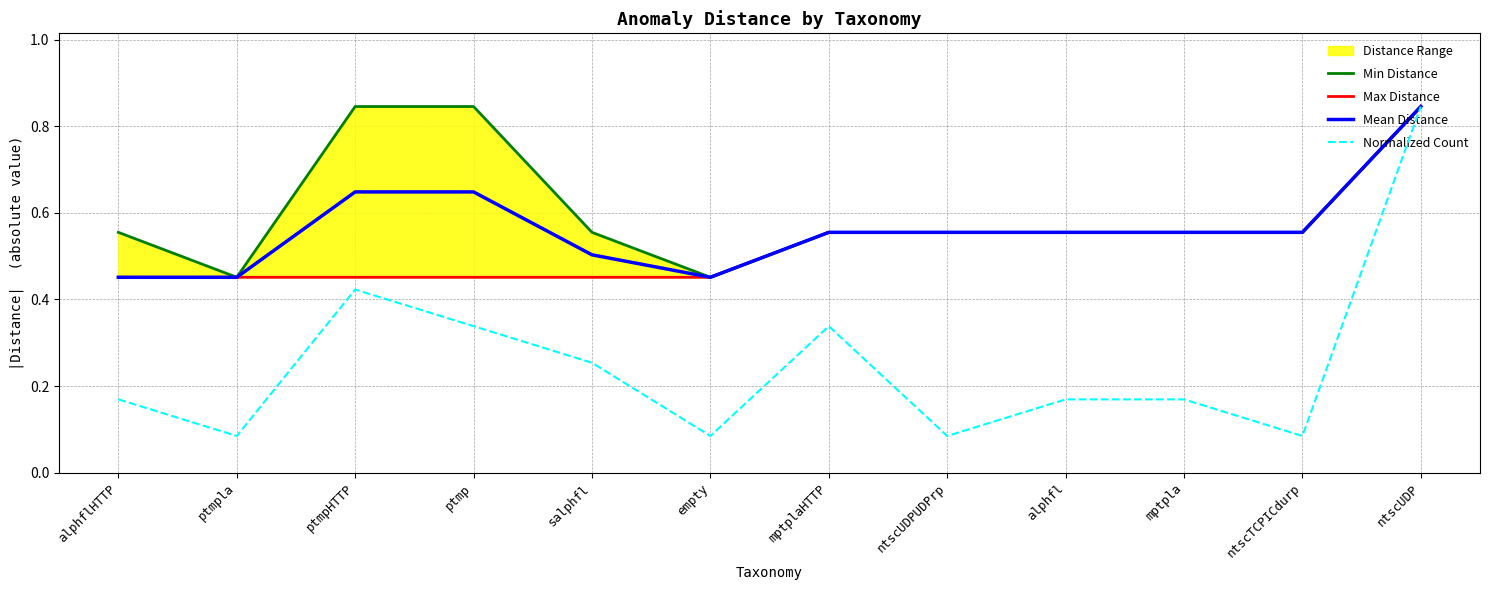

What is the average value of the Min Distance series?

0.6